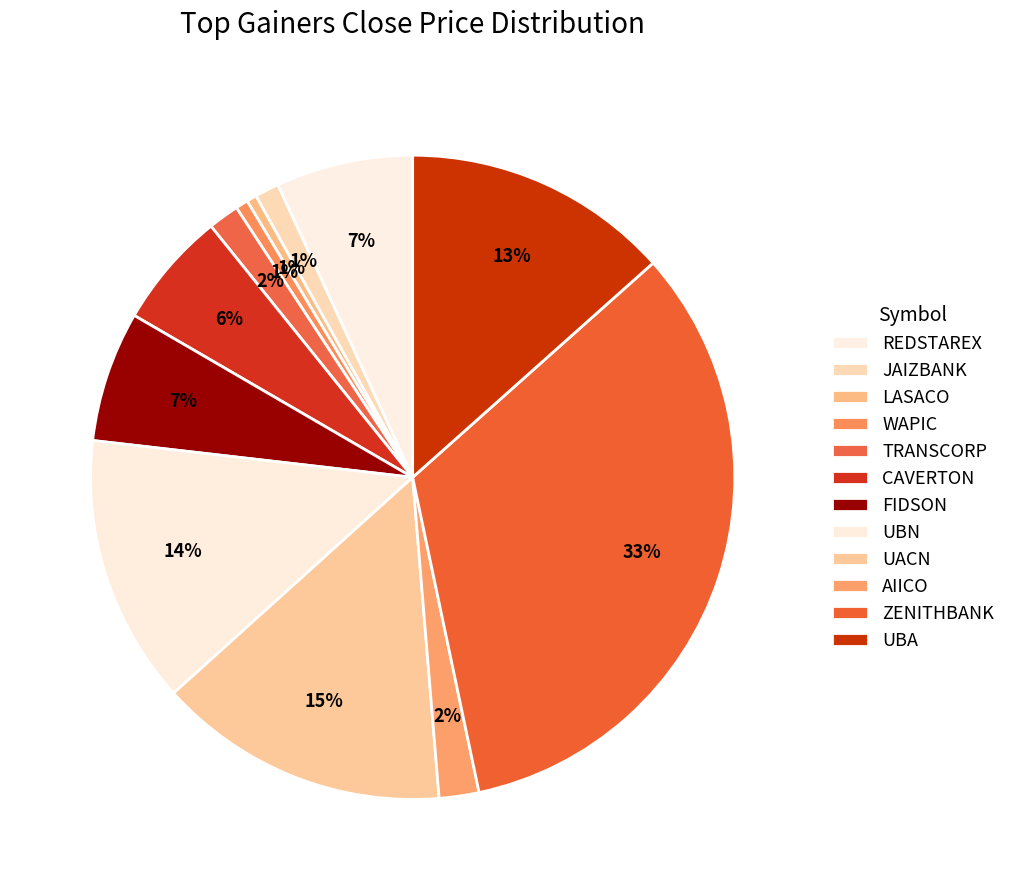

Does UBA account for over 50% of the chart?

No